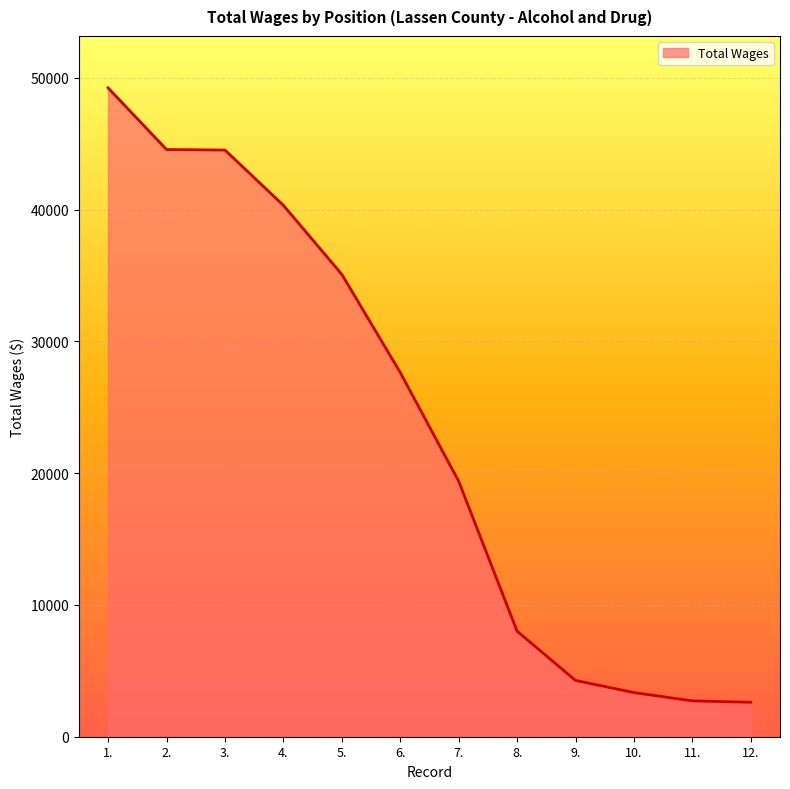

What is the greatest value displayed?

49239